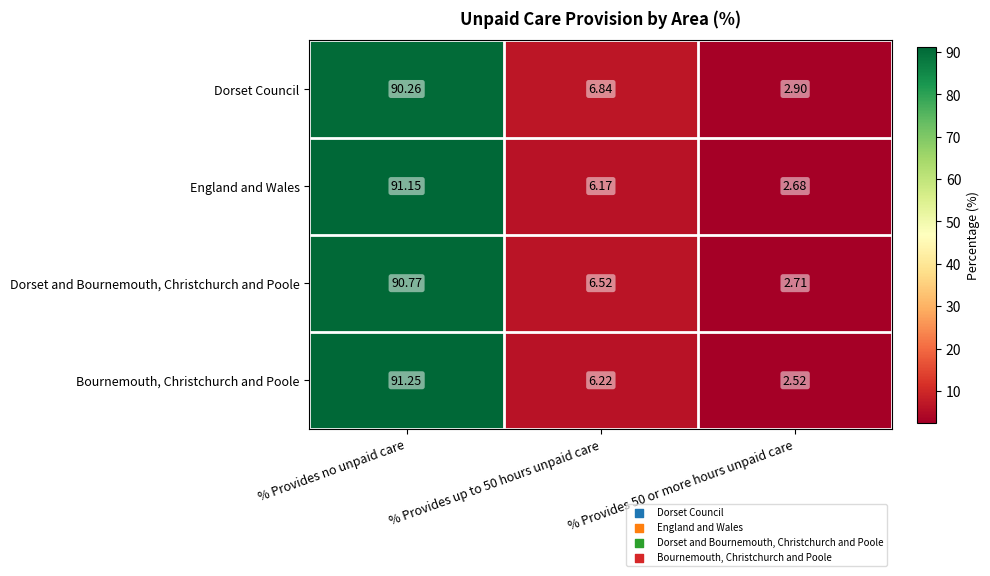

Rank the series by their maximum value, from highest to lowest.

Bournemouth, Christchurch and Poole, England and Wales, Dorset and Bournemouth, Christchurch and Poole, Dorset Council